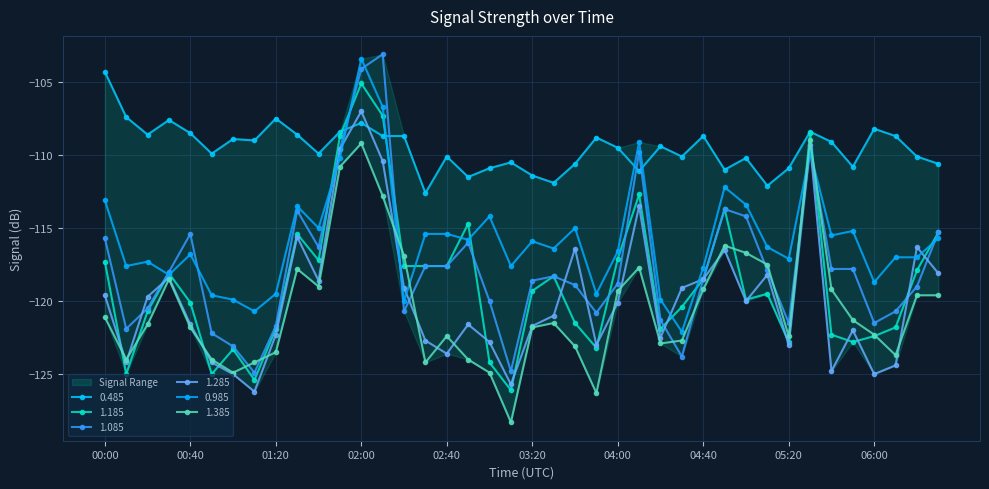

Reading left to right, what are all the values shown in this chart?

0.485: 00:00=-104.3	00:10=-107.4	00:20=-108.6	00:30=-107.6	00:40=-108.5	00:50=-109.9	01:00=-108.9	01:10=-109.0	01:20=-107.5	01:30=-108.6	01:40=-109.9	01:50=-108.4	02:00=-107.8	02:10=-108.7	02:20=-108.7	02:30=-112.6	02:40=-110.1	02:50=-111.5	03:00=-110.9	03:10=-110.5	03:20=-111.4	03:30=-111.9	03:40=-110.6	03:50=-108.8	04:00=-109.5	04:10=-111.1	04:20=-109.4	04:30=-110.1	04:40=-108.7	04:50=-111.0	05:00=-110.2	05:10=-112.1	05:20=-110.9	05:30=-108.4	05:40=-109.1	05:50=-110.8	06:00=-108.2	06:10=-108.7	06:20=-110.1	06:30=-110.6
1.185: 00:00=-117.3	00:10=-125.0	00:20=-120.7	00:30=-118.1	00:40=-120.1	00:50=-125.0	01:00=-123.3	01:10=-125.4	01:20=-121.9	01:30=-115.4	01:40=-117.2	01:50=-108.7	02:00=-105.1	02:10=-107.3	02:20=-117.6	02:30=-117.6	02:40=-117.6	02:50=-114.7	03:00=-124.2	03:10=-126.1	03:20=-119.3	03:30=-118.3	03:40=-121.5	03:50=-123.2	04:00=-117.1	04:10=-112.7	04:20=-121.9	04:30=-120.4	04:40=-118.5	04:50=-113.7	05:00=-119.9	05:10=-119.5	05:20=-122.8	05:30=-108.5	05:40=-122.3	05:50=-122.8	06:00=-122.4	06:10=-121.8	06:20=-117.9	06:30=-115.3
1.085: 00:00=-115.7	00:10=-121.9	00:20=-120.5	00:30=-118.0	00:40=-115.4	00:50=-122.2	01:00=-123.1	01:10=-124.9	01:20=-121.7	01:30=-113.8	01:40=-116.3	01:50=-109.6	02:00=-104.1	02:10=-103.1	02:20=-120.7	02:30=-117.6	02:40=-117.6	02:50=-116.0	03:00=-120.0	03:10=-124.8	03:20=-118.6	03:30=-118.3	03:40=-118.9	03:50=-120.8	04:00=-118.8	04:10=-109.8	04:20=-121.3	04:30=-123.8	04:40=-118.5	04:50=-113.7	05:00=-114.2	05:10=-117.9	05:20=-121.5	05:30=-109.6	05:40=-117.8	05:50=-117.8	06:00=-121.5	06:10=-120.7	06:20=-119.0	06:30=-115.3
1.285: 00:00=-119.6	00:10=-124.2	00:20=-119.7	00:30=-118.4	00:40=-121.6	00:50=-124.2	01:00=-125.0	01:10=-126.2	01:20=-122.3	01:30=-115.6	01:40=-118.6	01:50=-109.6	02:00=-107.0	02:10=-110.4	02:20=-119.1	02:30=-122.7	02:40=-123.6	02:50=-121.6	03:00=-122.8	03:10=-125.7	03:20=-121.7	03:30=-121.0	03:40=-116.4	03:50=-123.0	04:00=-120.1	04:10=-113.5	04:20=-122.5	04:30=-119.1	04:40=-118.5	04:50=-116.5	05:00=-120.0	05:10=-118.2	05:20=-123.0	05:30=-109.3	05:40=-124.8	05:50=-122.0	06:00=-125.0	06:10=-124.4	06:20=-116.3	06:30=-118.1
0.985: 00:00=-113.1	00:10=-117.6	00:20=-117.3	00:30=-118.2	00:40=-116.8	00:50=-119.6	01:00=-119.9	01:10=-120.7	01:20=-119.5	01:30=-113.5	01:40=-115.0	01:50=-110.2	02:00=-103.4	02:10=-106.7	02:20=-120.0	02:30=-115.4	02:40=-115.4	02:50=-115.8	03:00=-114.2	03:10=-117.6	03:20=-115.9	03:30=-116.4	03:40=-115.0	03:50=-119.5	04:00=-116.6	04:10=-109.1	04:20=-119.9	04:30=-122.1	04:40=-117.7	04:50=-112.2	05:00=-113.4	05:10=-116.3	05:20=-117.1	05:30=-109.8	05:40=-115.5	05:50=-115.2	06:00=-118.7	06:10=-117.0	06:20=-117.0	06:30=-115.7
1.385: 00:00=-121.1	00:10=-124.0	00:20=-121.6	00:30=-118.5	00:40=-121.8	00:50=-124.0	01:00=-124.9	01:10=-124.2	01:20=-123.5	01:30=-117.8	01:40=-119.0	01:50=-110.8	02:00=-109.2	02:10=-112.8	02:20=-116.9	02:30=-124.2	02:40=-122.4	02:50=-124.0	03:00=-124.9	03:10=-128.3	03:20=-121.8	03:30=-121.5	03:40=-123.1	03:50=-126.3	04:00=-119.3	04:10=-117.7	04:20=-122.9	04:30=-122.7	04:40=-119.2	04:50=-116.2	05:00=-116.7	05:10=-117.5	05:20=-122.4	05:30=-109.0	05:40=-119.2	05:50=-121.3	06:00=-122.3	06:10=-123.7	06:20=-119.6	06:30=-119.6